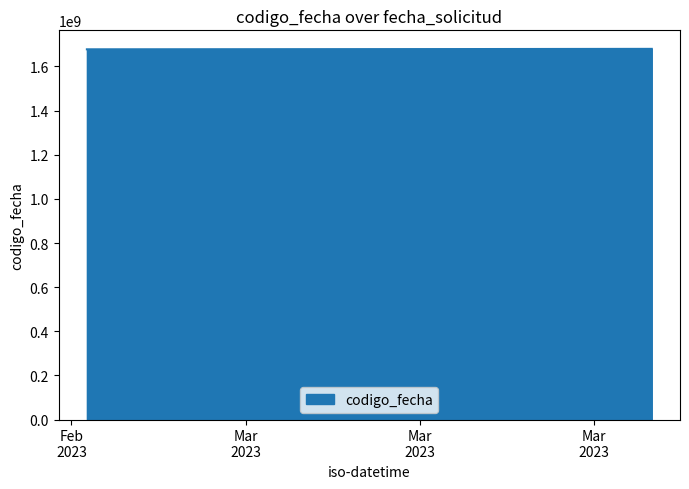

What is the difference between the maximum and second lowest values?

944660